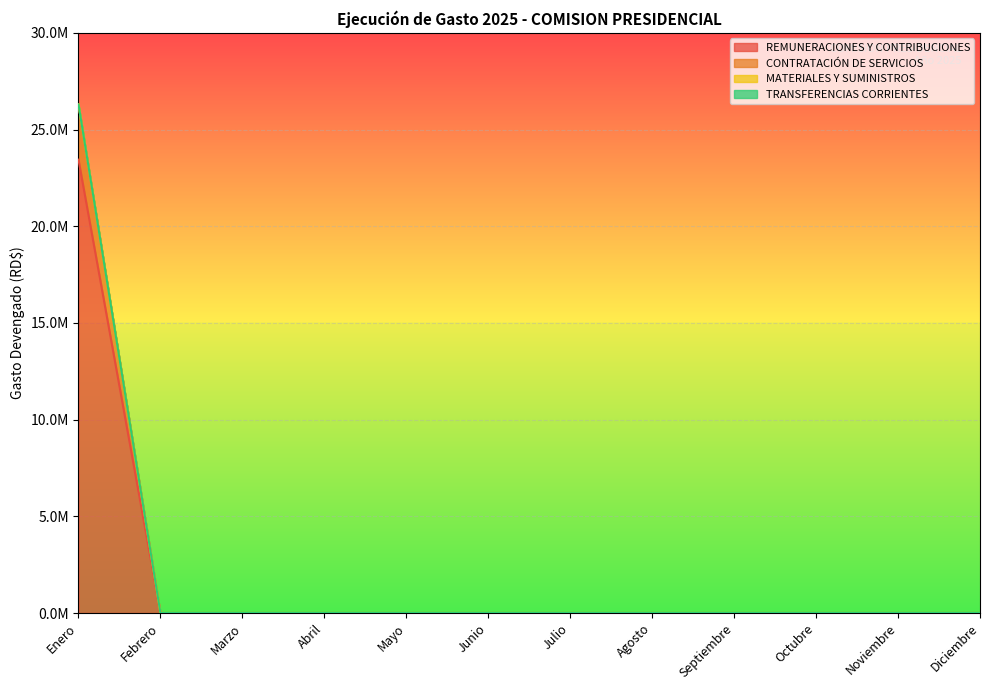

True or false: CONTRATACIÓN DE SERVICIOS has a value of 17777546.9 at Abril.

False